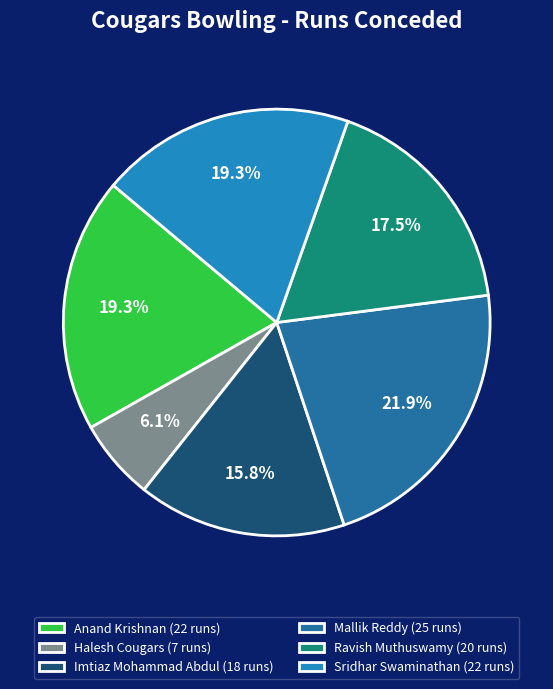

Is it true that Halesh Cougars is 17% of the pie?

False